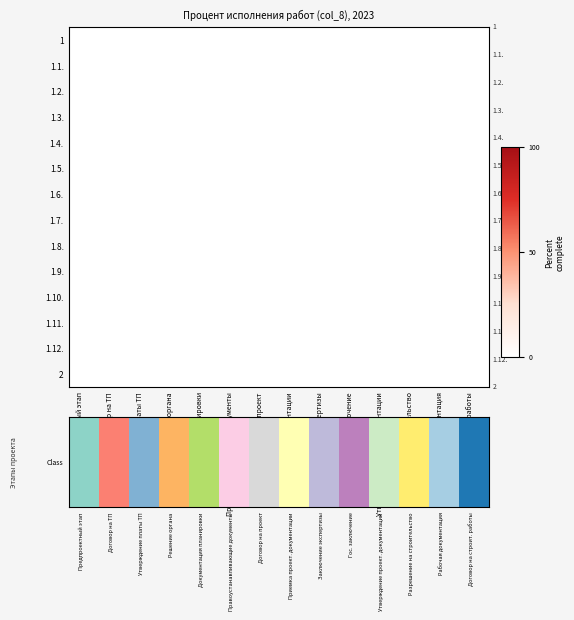

Is the value of 1.1. at Решение органа greater than the value of 1.11. at Рабочая документация?

No